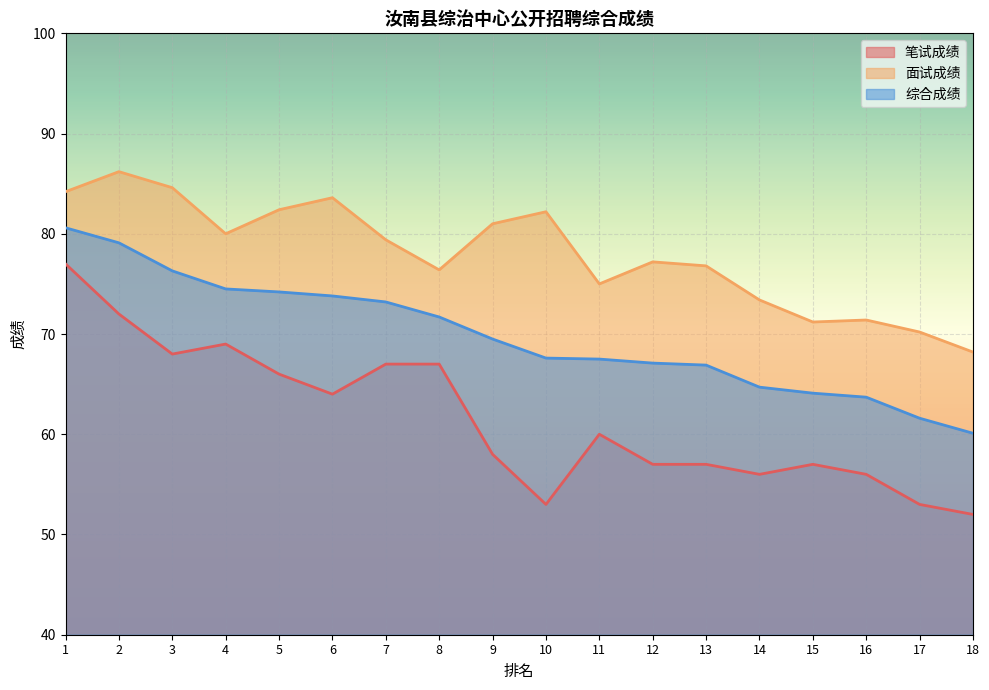

True or false: 面试成绩 and 综合成绩 intersect in this chart.

False